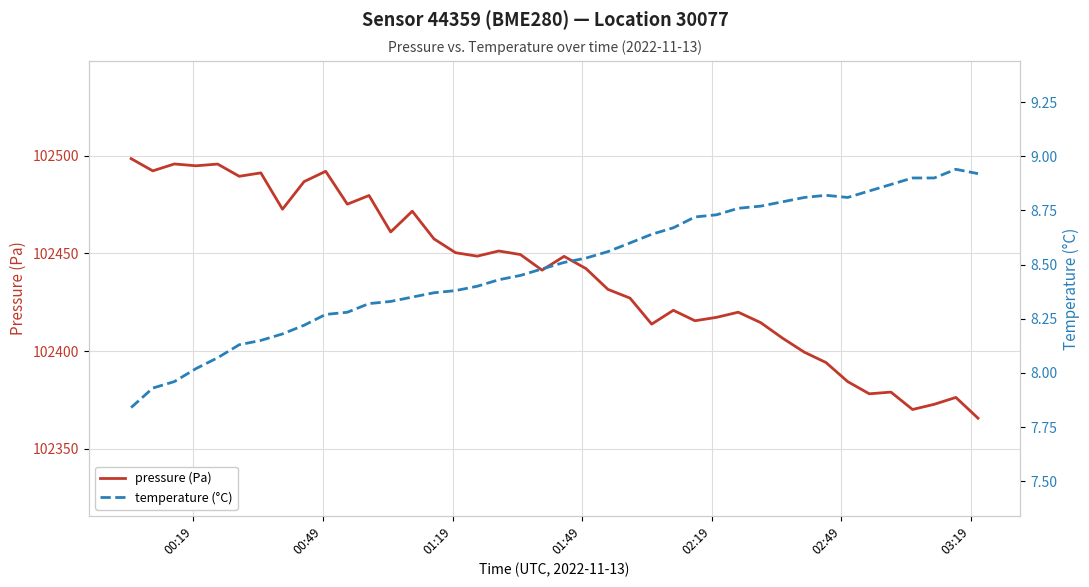

List the series in order of their peak value, highest first.

pressure (Pa), temperature (°C)